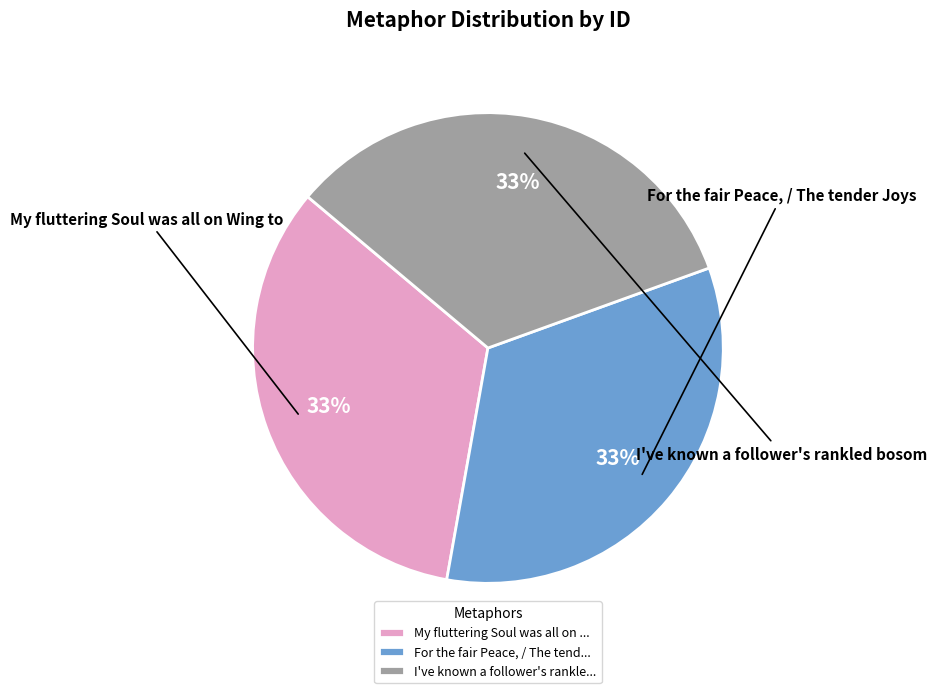

To the nearest percent, what portion does I've known a follower's rankled bosom represent?

33%